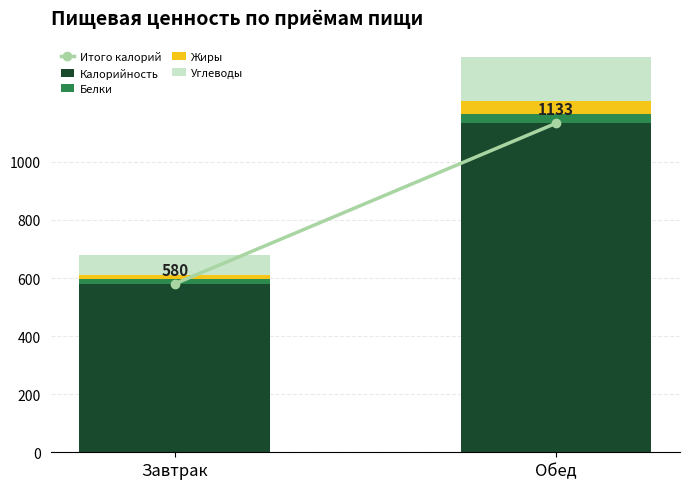

The Калорийность series shows 580.0 at Завтрак. True or false?

True